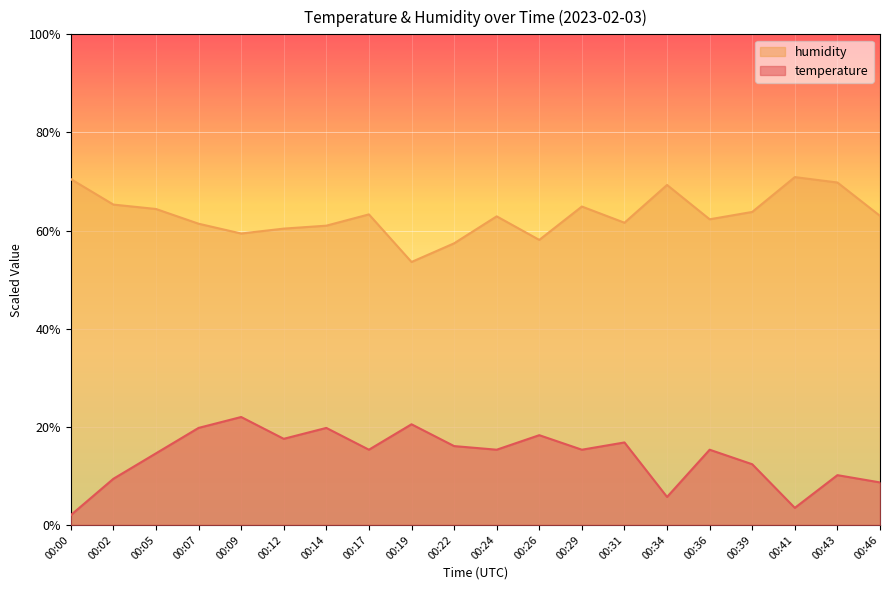

What is the spread (max minus min) of values at 00:00?

68.5